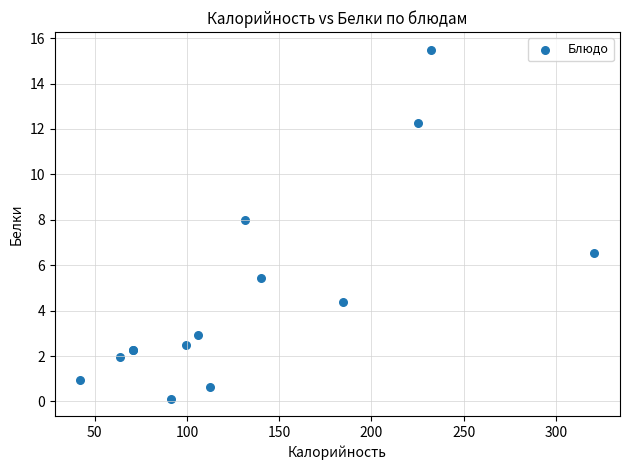

What Y value in the scatter plot is closest to 7?

6.6